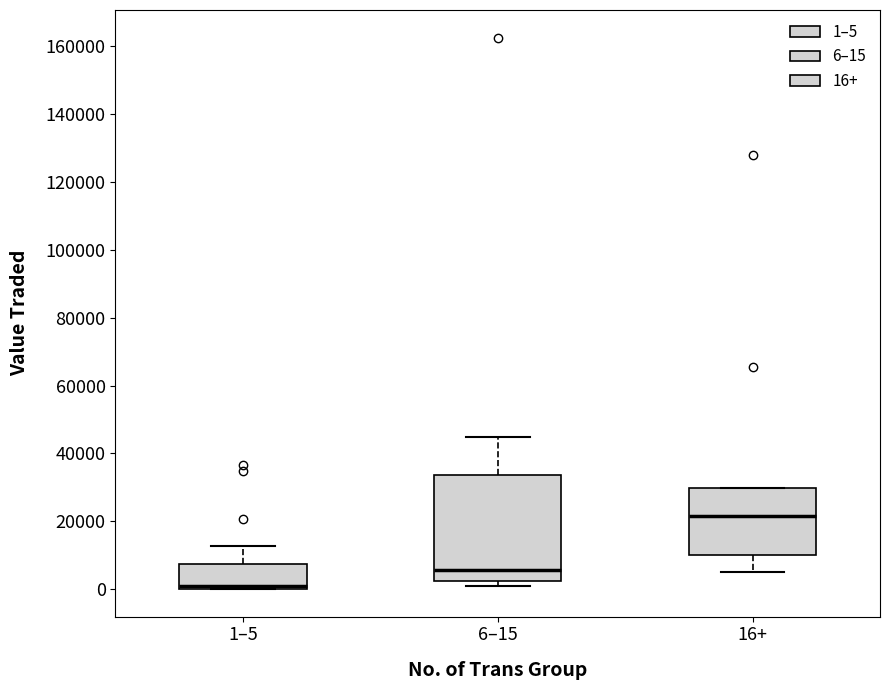

Comparing the boxes themselves (not the whiskers), which one is the tallest?

6–15